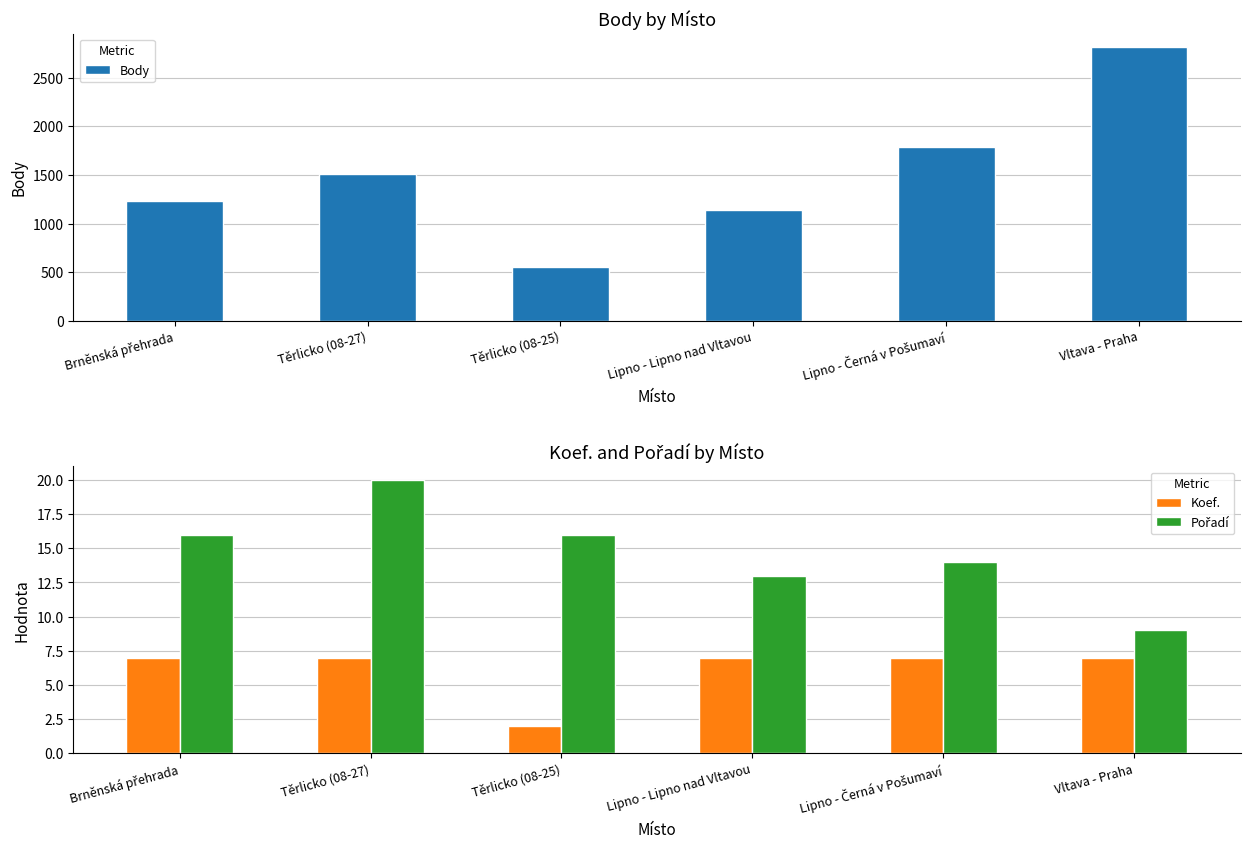

How many data points in Body are above 1505?

2